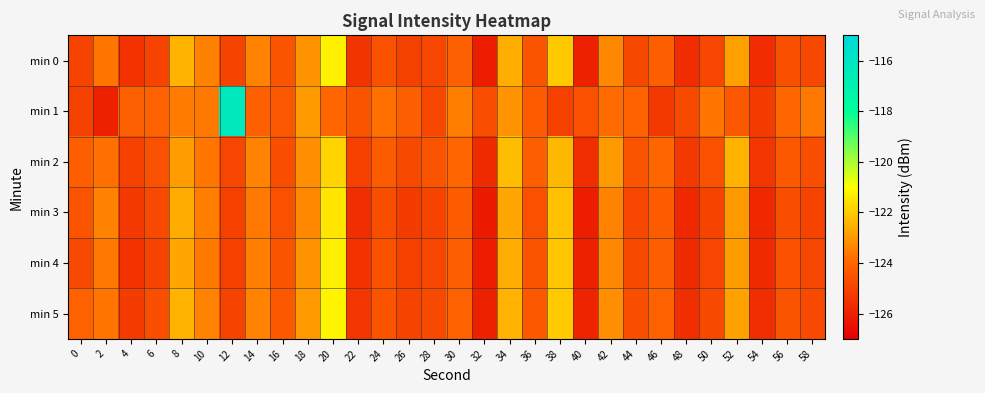

Which series has the widest spread of values?

min 1